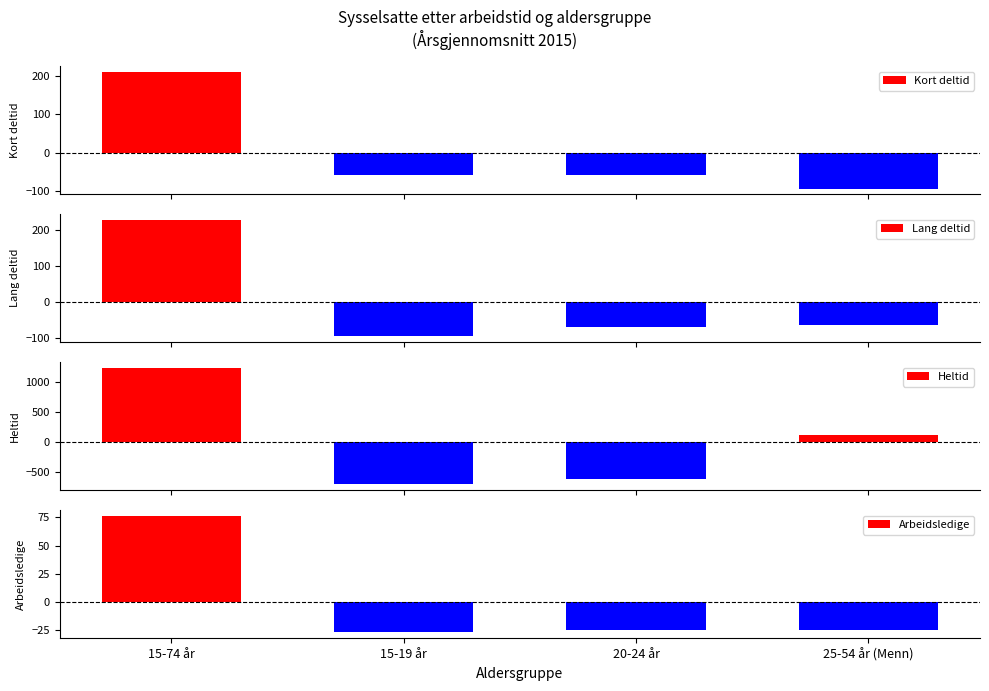

What is the difference between the second highest and second lowest values in the Lang deltid series?

5.0